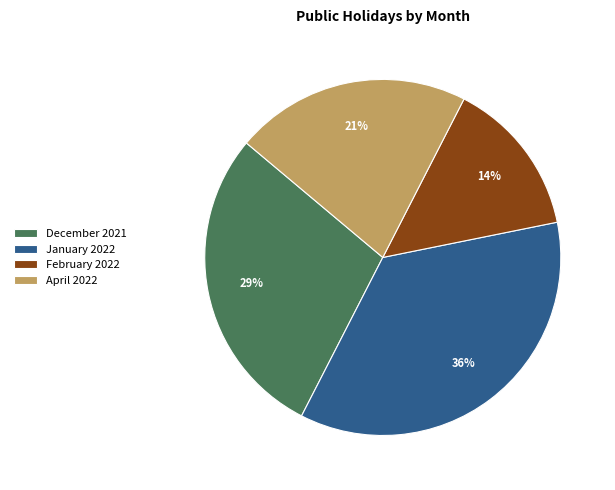

Does January 2022 represent more than half of the total?

No